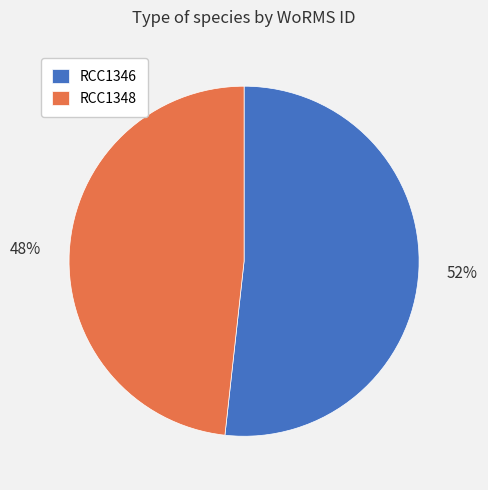

Combined, do RCC1348 and RCC1346 account for over 50%?

Yes